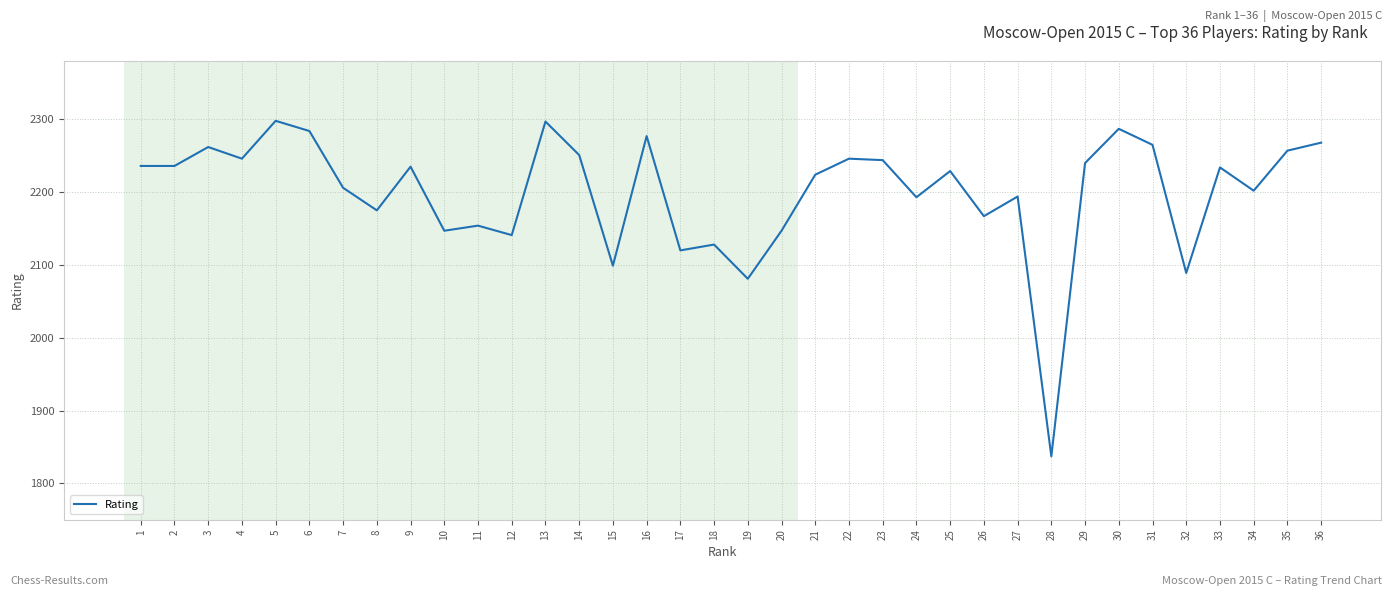

What is the ratio of the value at 19 to the value at 32?

1.0